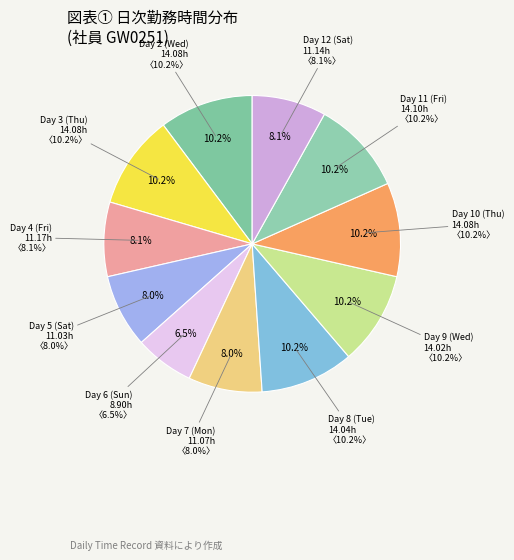

How many slices are in this pie chart?

11